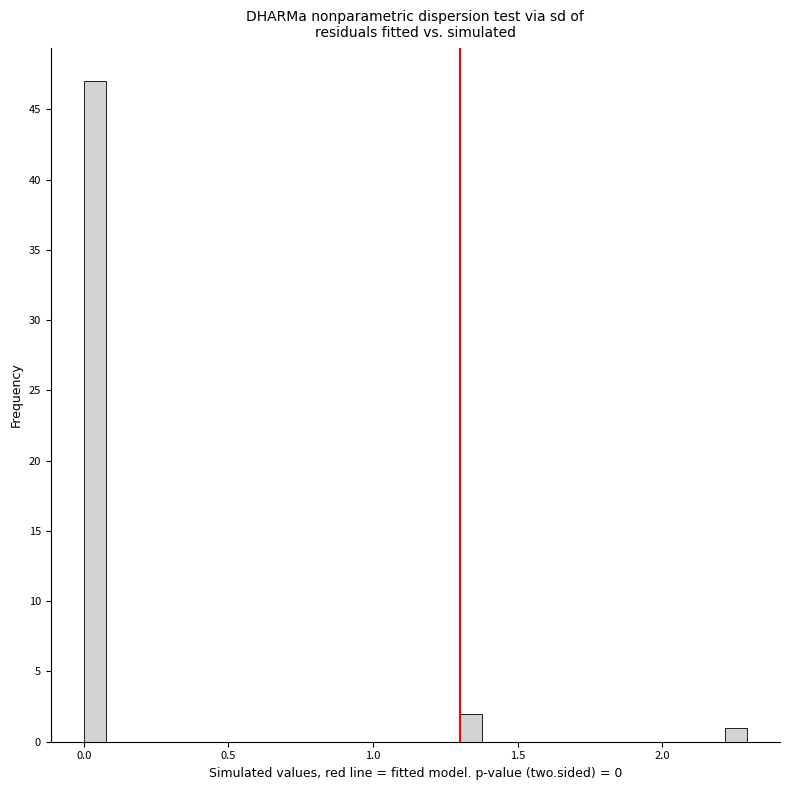

Around what value on the x-axis is the tallest bar? Give the approximate position of its centre, as read against the axis.

0.05